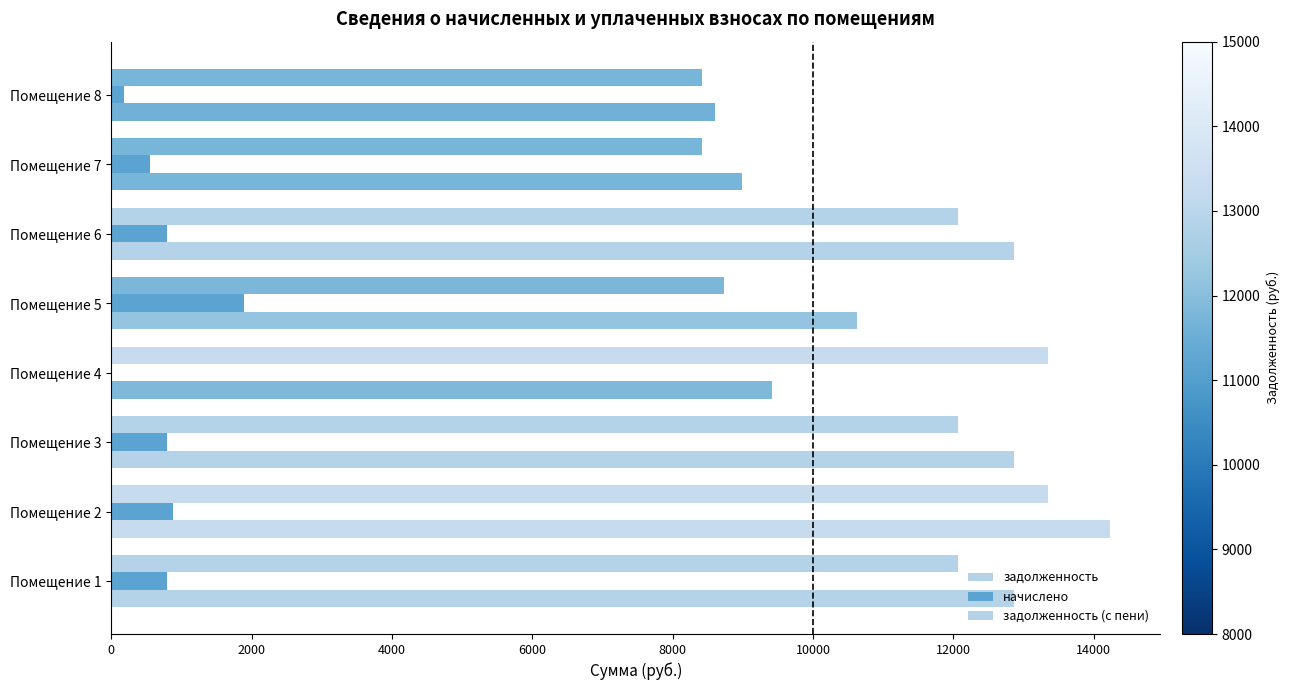

How many distinct data groups are displayed?

3